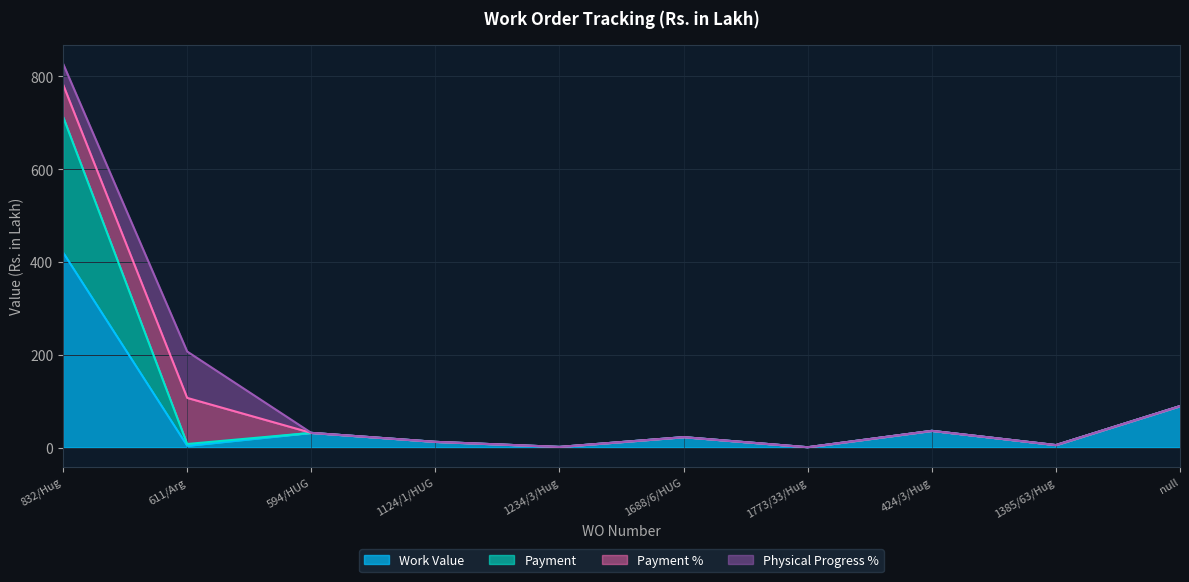

The value of Work Value at 832/Hug is 257.3. True or false?

False